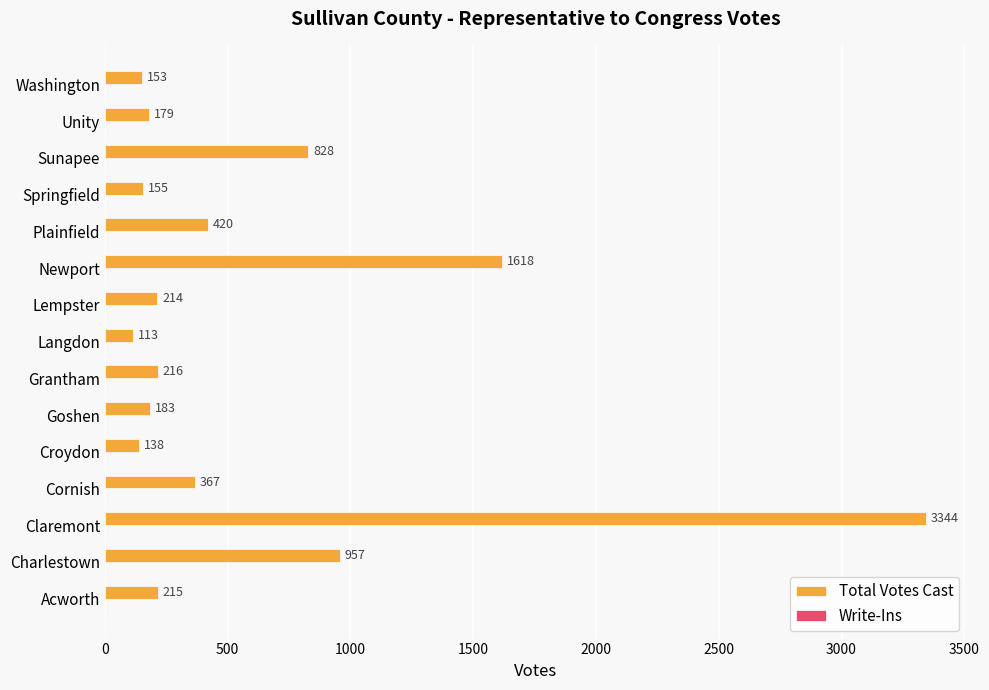

The chart shows a value of 153 at Washington. True or false?

True